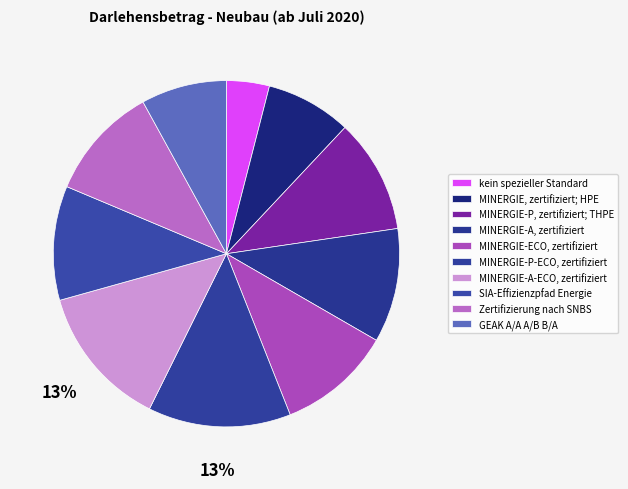

Does MINERGIE-A-ECO, zertifiziert account for over 50% of the chart?

No